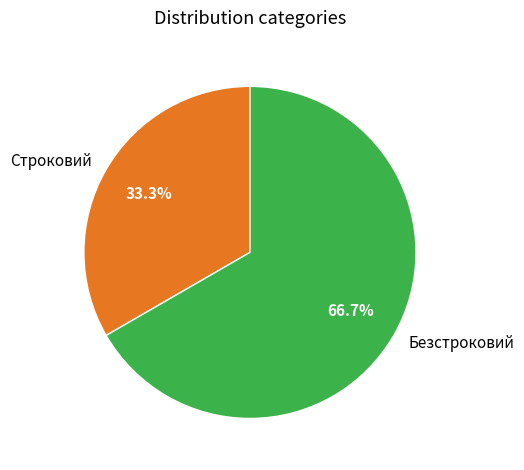

What is the majority slice?

Безстроковий